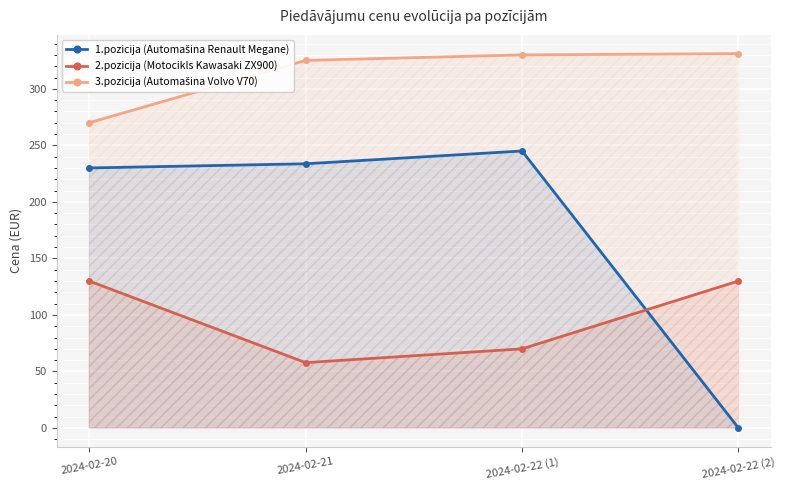

How many lines are shown in the chart?

3